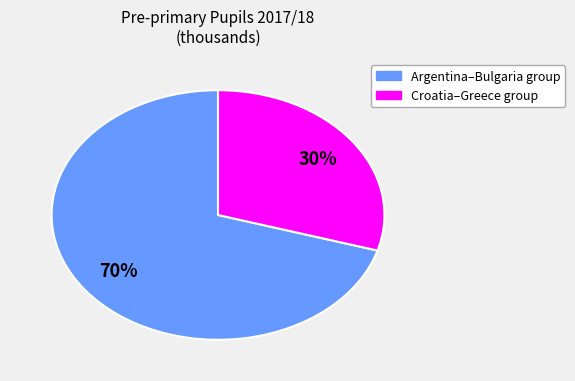

Is there a majority slice in this chart?

Yes